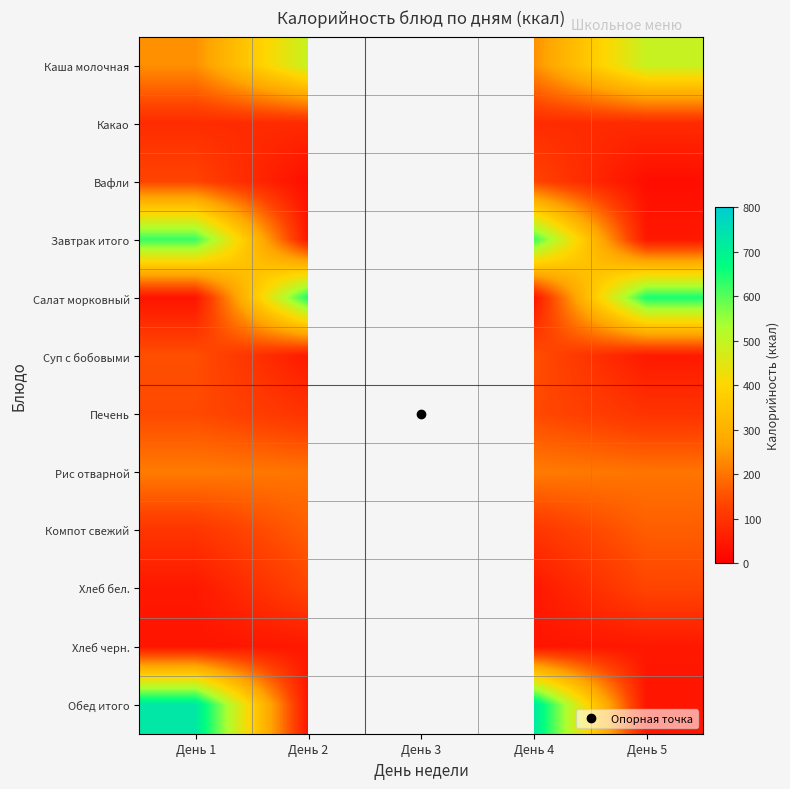

What is the total value across all series at День 5?

2038.6